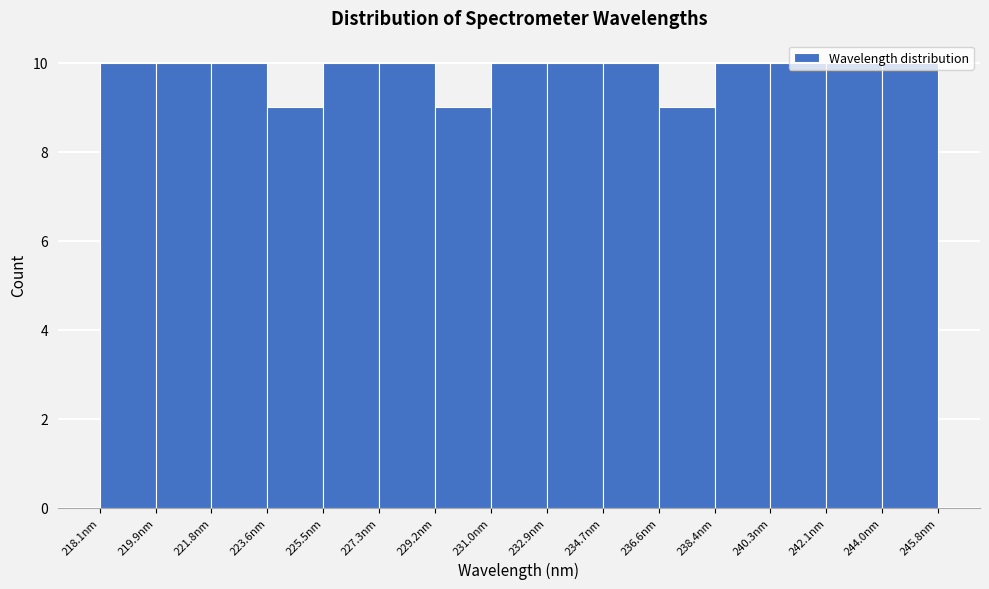

Reading left to right, list every bar in this chart as the range it spans on the x-axis followed by its height. Neither the bar edges nor the heights are printed on the chart, so give them approximately, as read against the axes.

218.0 to 220.0: 10
220.0 to 221.8: 10
221.8 to 223.6: 10
223.6 to 225.4: 9
225.4 to 227.4: 10
227.4 to 229.2: 10
229.2 to 231.0: 9
231.0 to 232.8: 10
232.8 to 234.8: 10
234.8 to 236.6: 10
236.6 to 238.4: 9
238.4 to 240.2: 10
240.2 to 242.2: 10
242.2 to 244.0: 10
244.0 to 245.8: 10